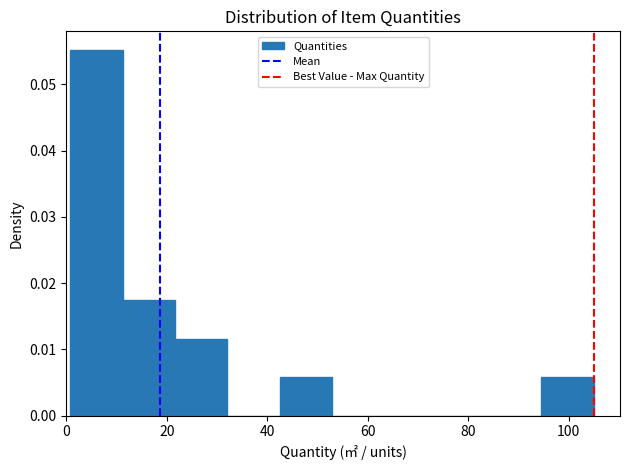

What is the height of the bar covering 0 to 12 on the x-axis? Neither the bar edges nor the heights are printed on the chart, so give them approximately, as read against the axes.

0.055